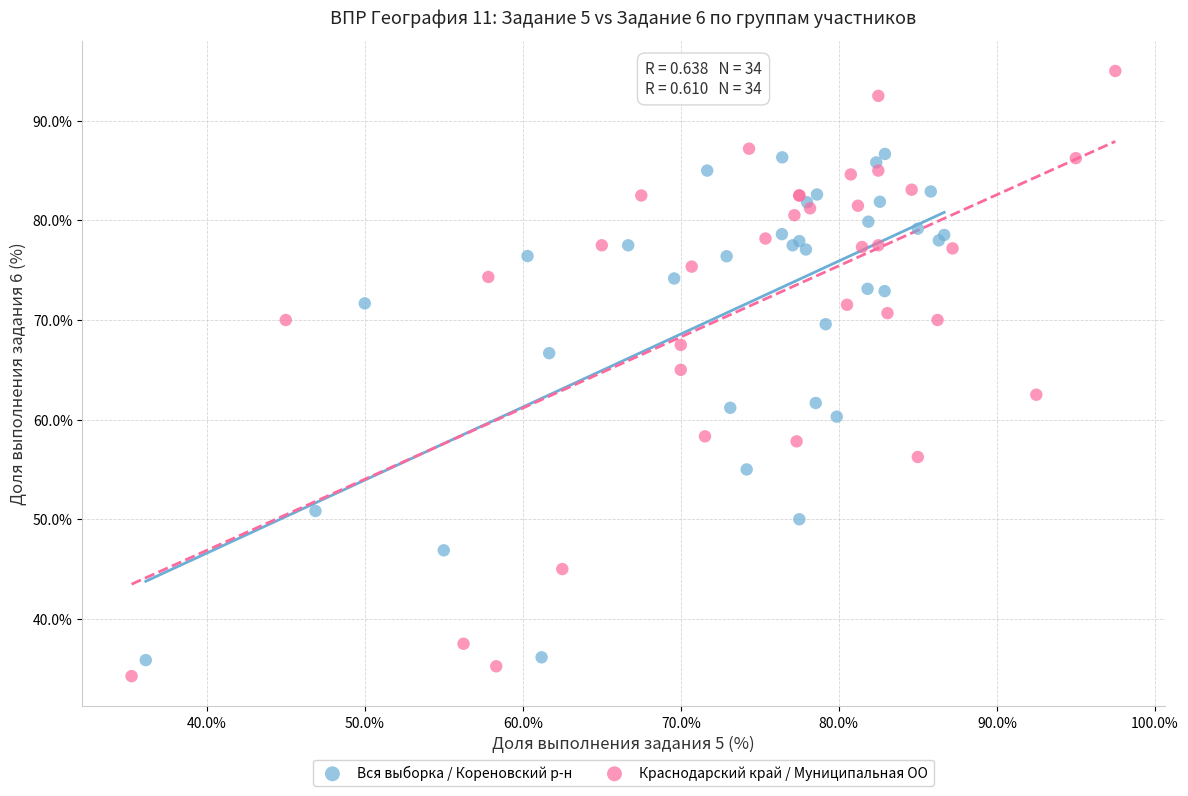

Which series has the widest spread of Y values?

Краснодарский край / Муниципальная ОО